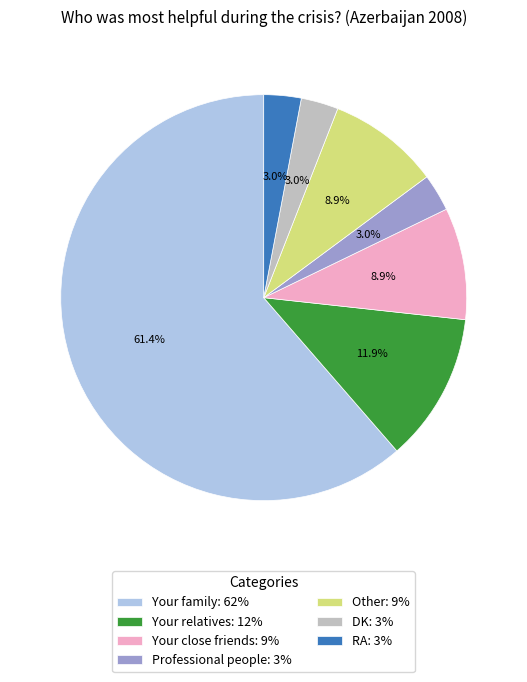

Is Your family the majority of the pie?

Yes